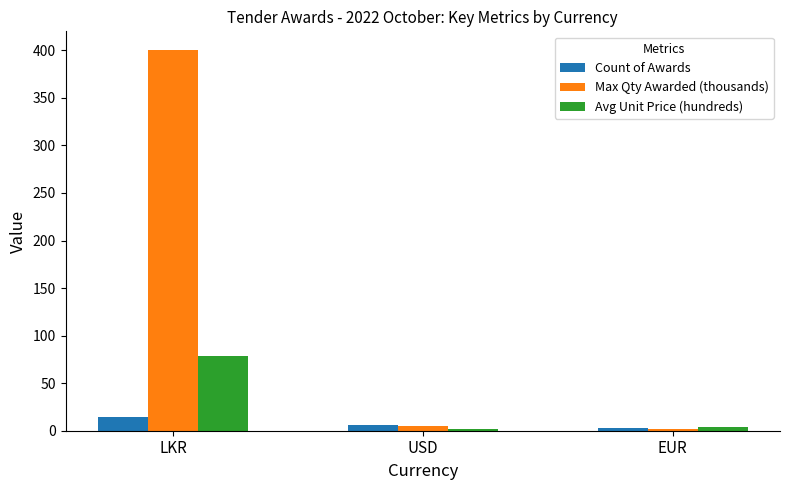

What is the greatest value displayed?

400.0